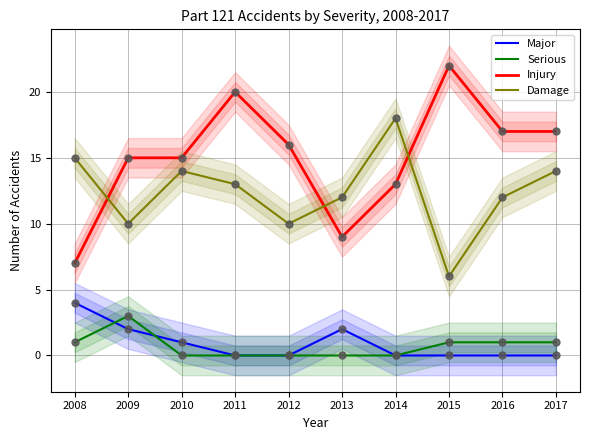

Which series has the largest total across all categories?

Injury